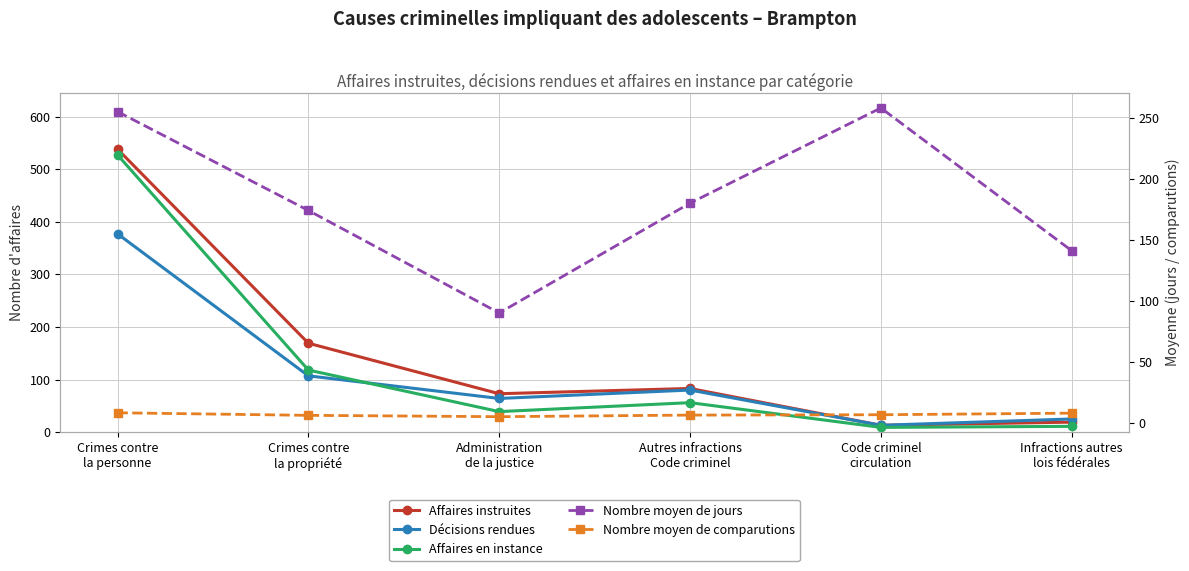

What is the smallest value displayed?

5.0